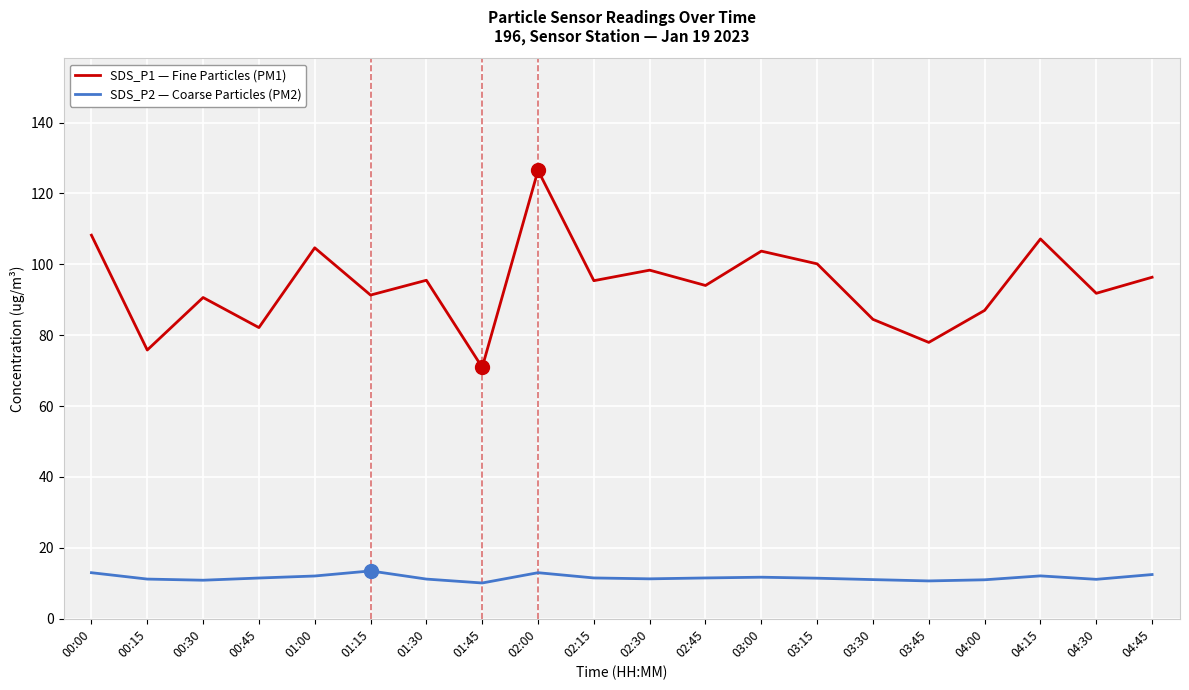

What is the difference between the maximum and minimum values in the SDS_P2 — Coarse Particles (PM2) series?

3.4